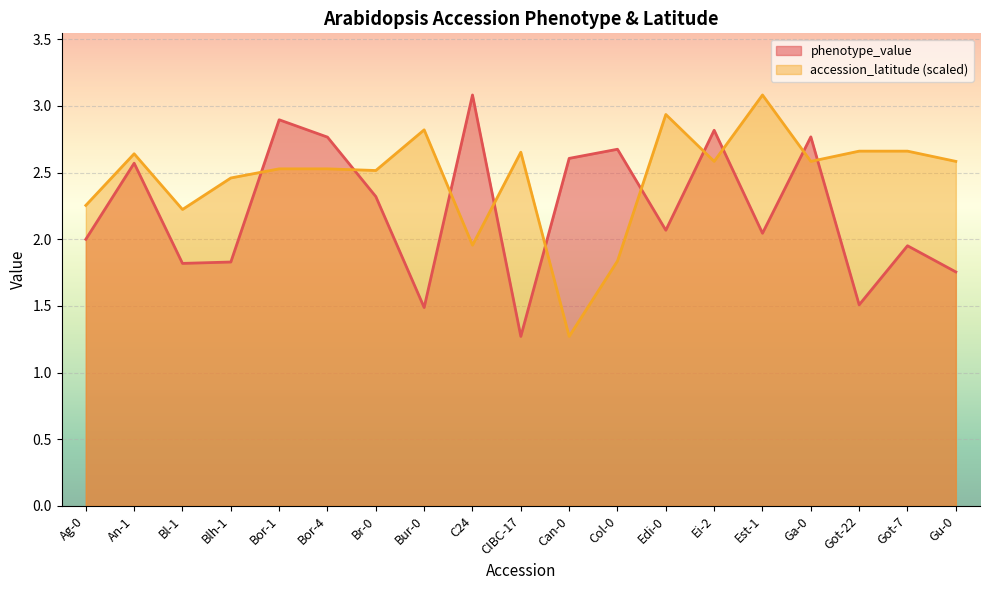

Which category has the lowest value across all series?

CIBC-17